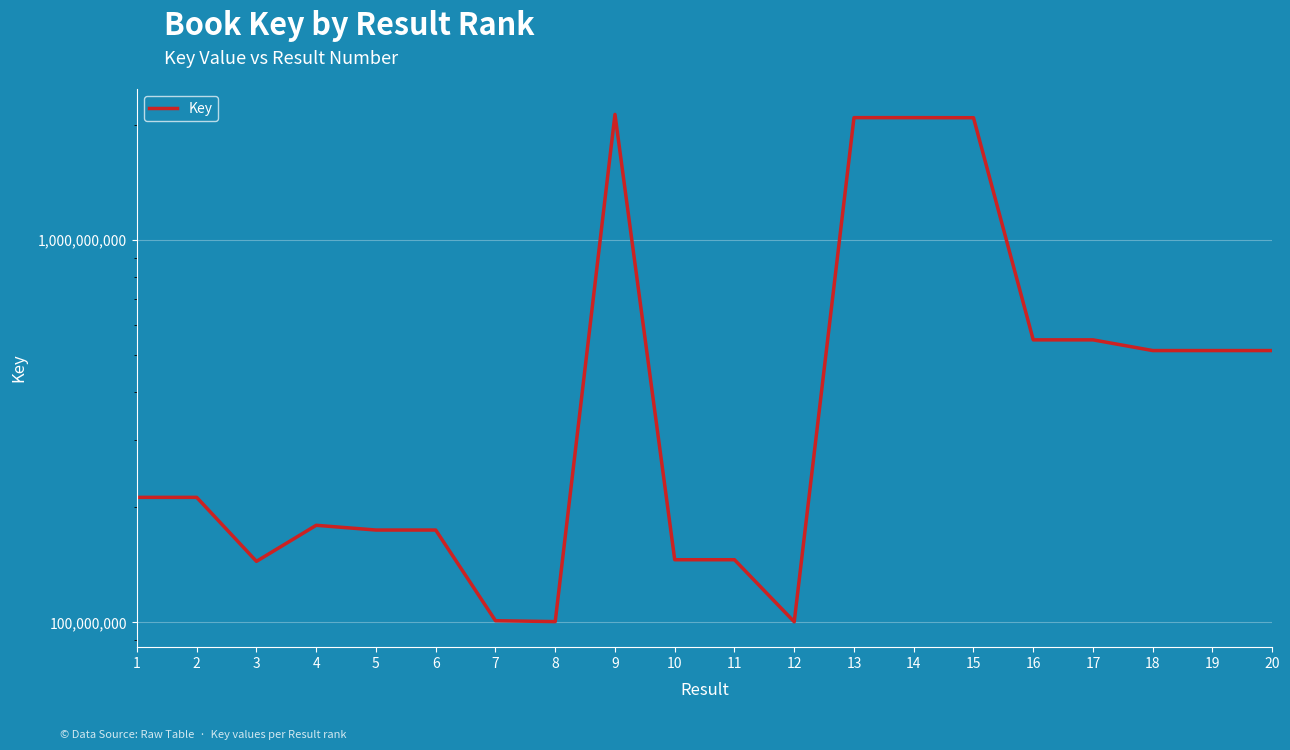

At which label is the value closest to 1118029826?

16